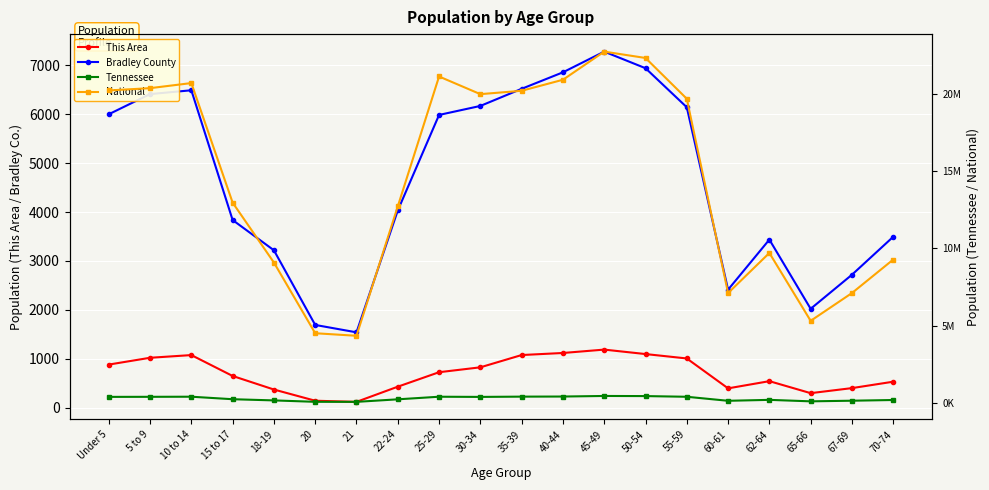

How many categories are shown in the chart?

20